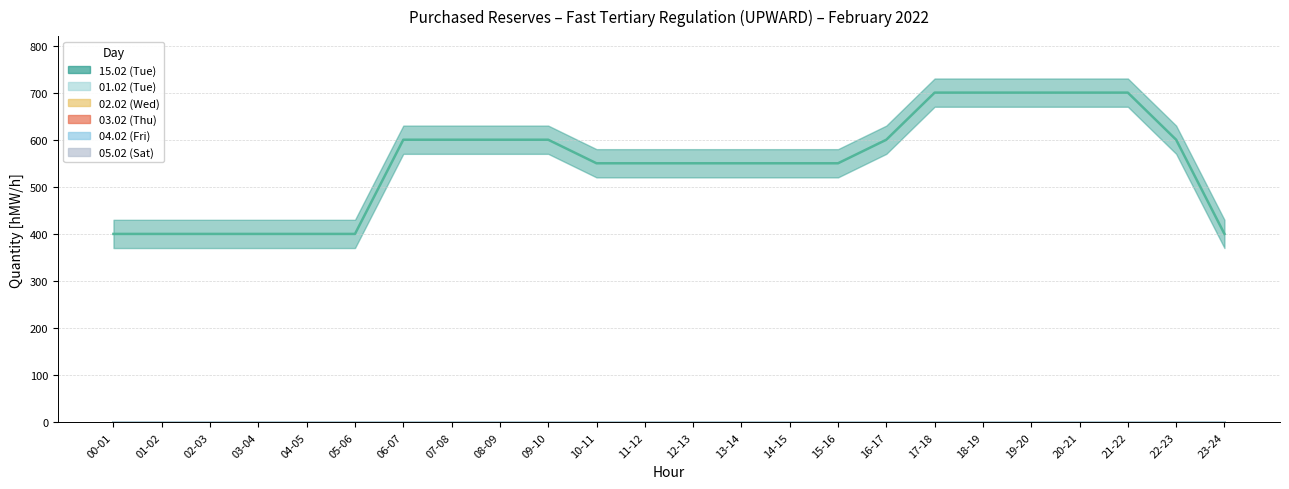

What is the total value across all series at 05-06?

400